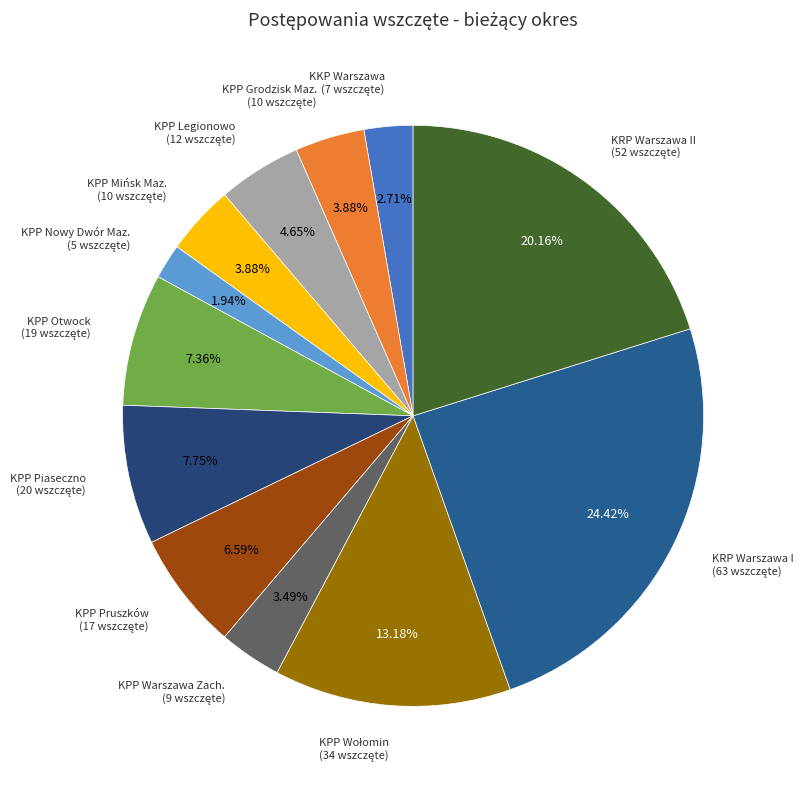

To the nearest percent, what is the difference between the largest and smallest slice percentages?

22%